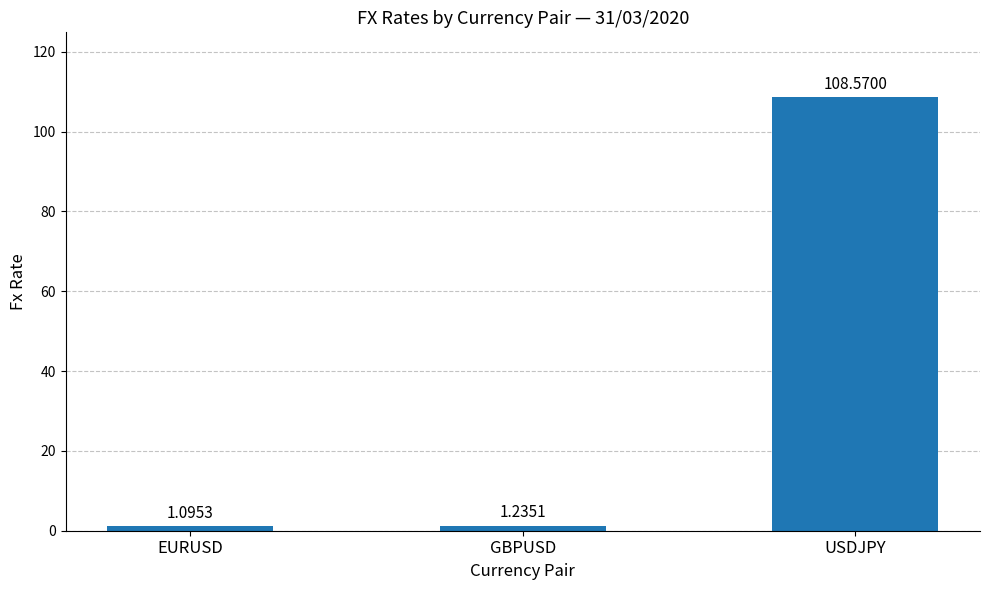

Which has a higher value, GBPUSD or EURUSD?

GBPUSD